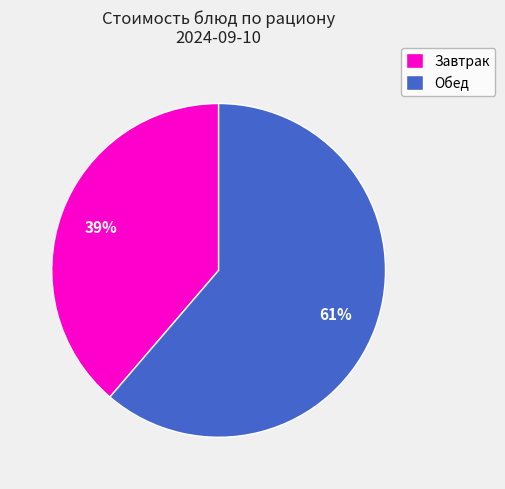

To the nearest percent, what is the average slice percentage?

50%